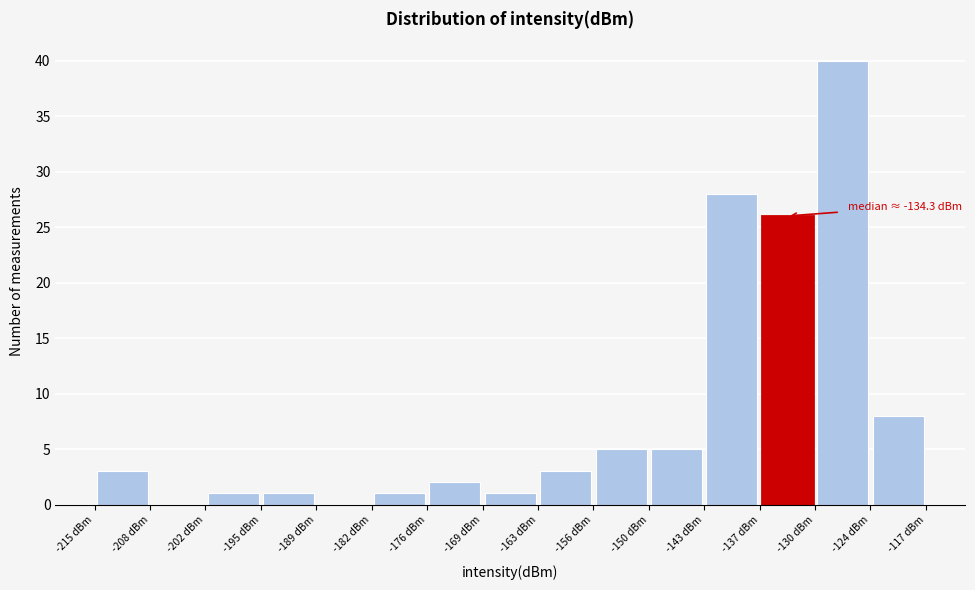

Over which range of the x-axis is the bar tallest?

-130 to -124